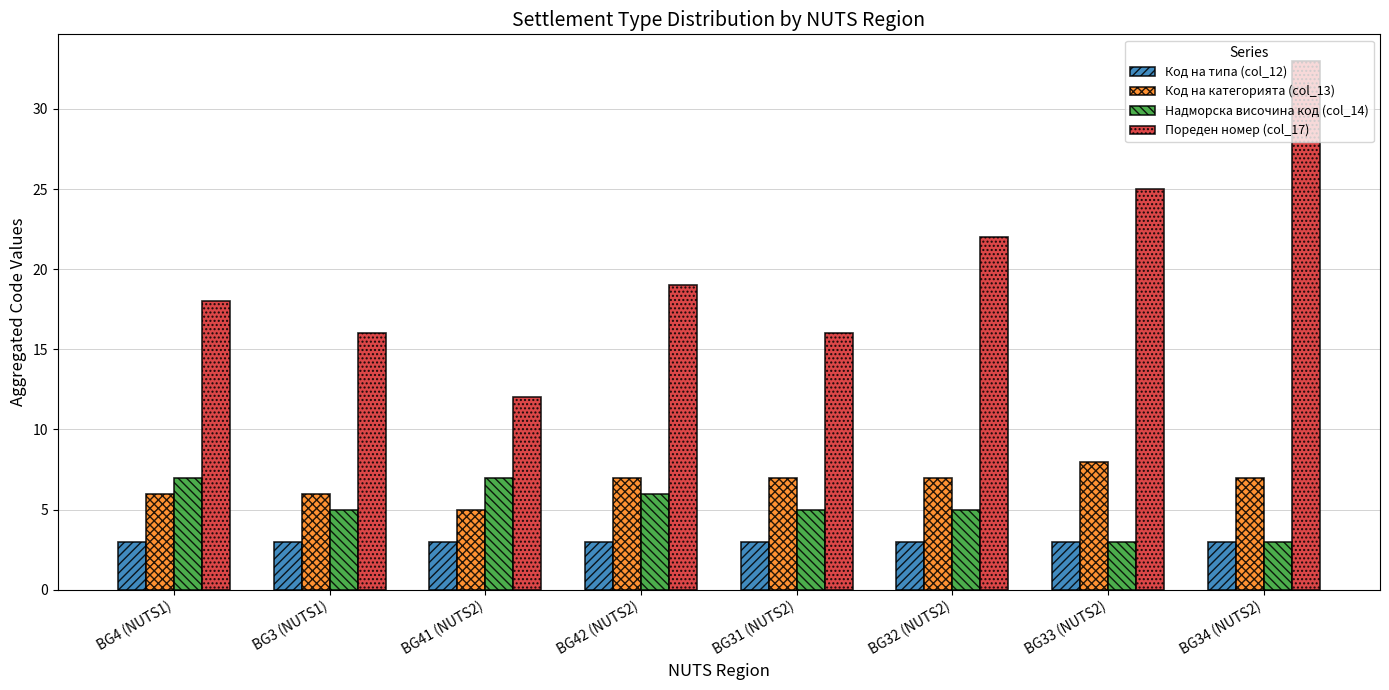

What is the minimum value shown in the chart?

3